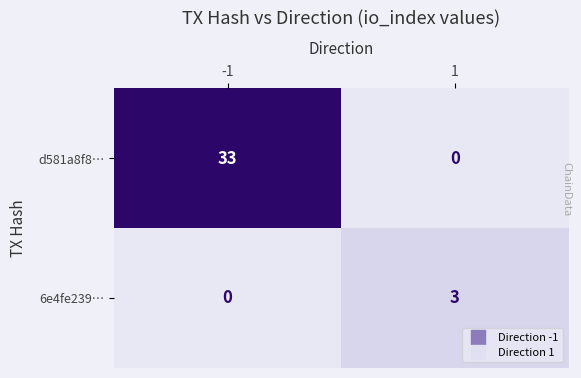

Reading left to right, transcribe all the data shown in this chart.

d581a8f8…: 33	0
6e4fe239…: 0	3